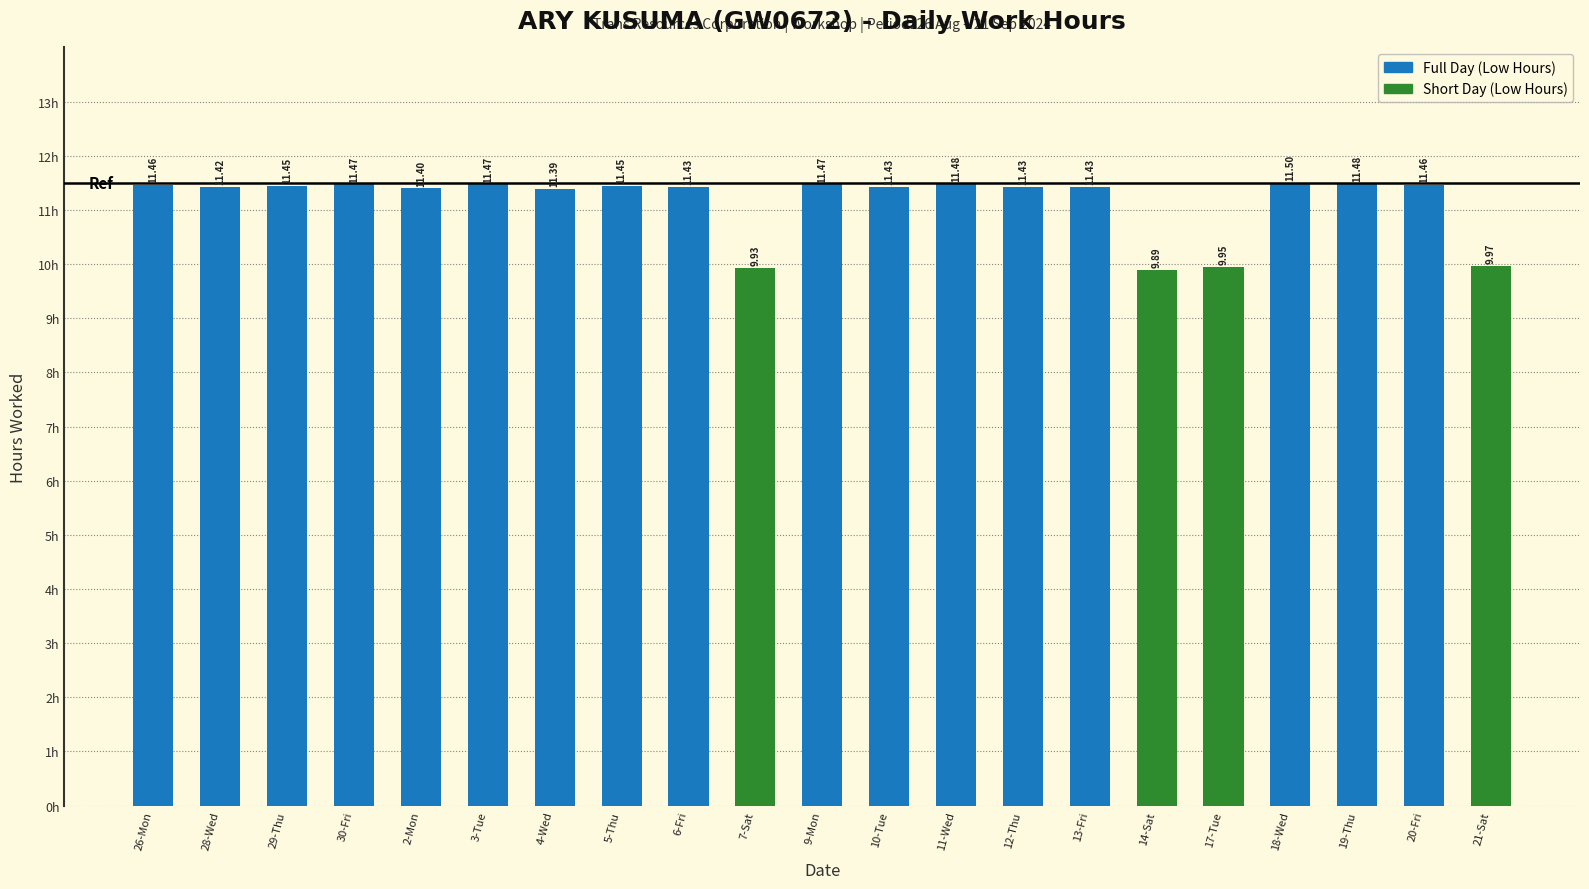

The chart shows a value of 5.9 at 20-Fri. True or false?

False